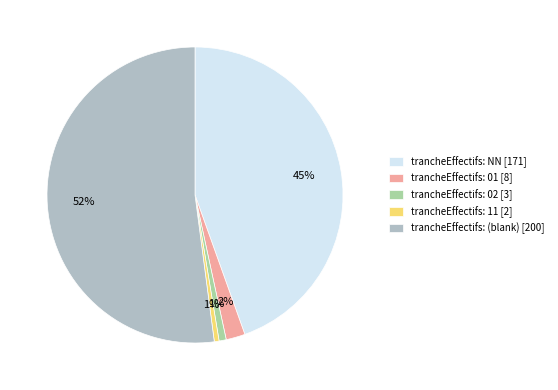

Count the number of slices in the pie.

5